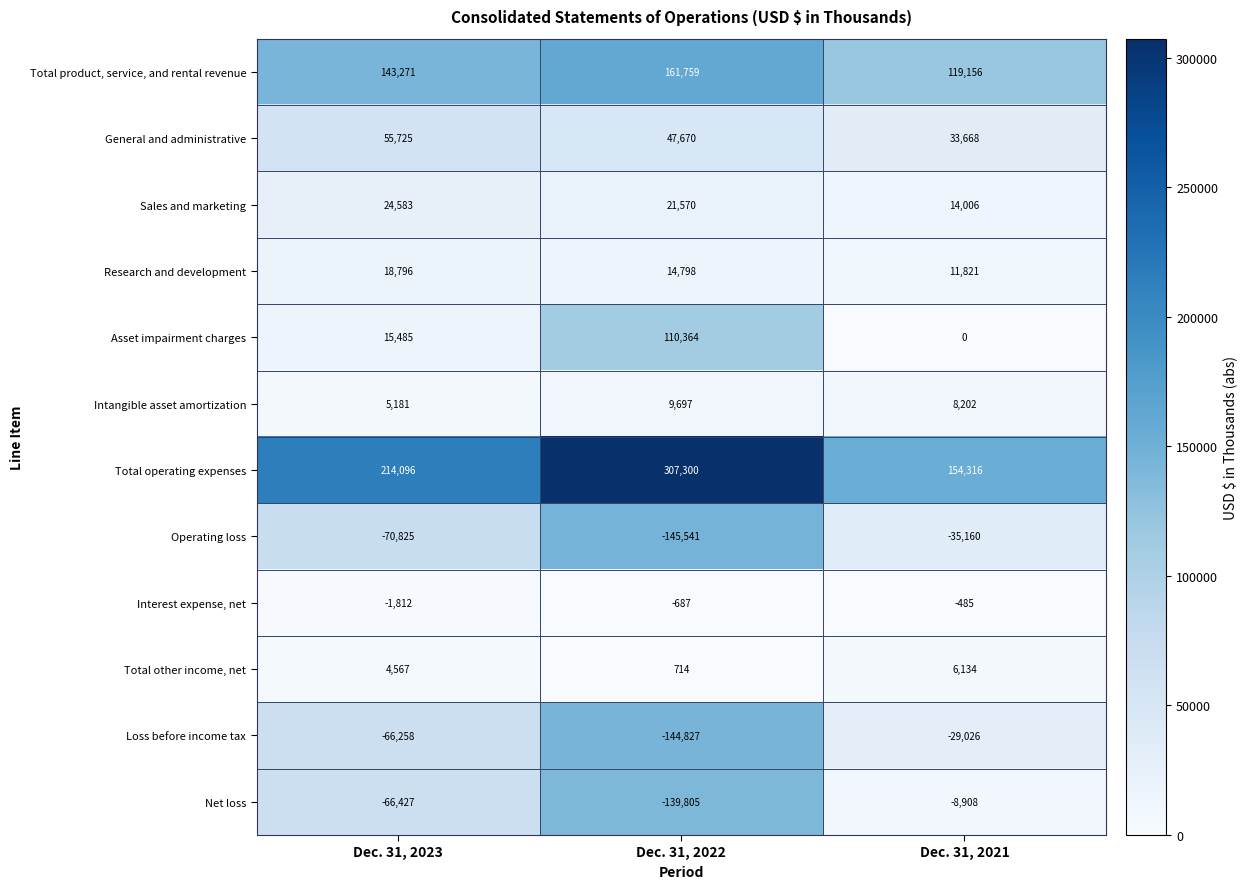

Is it true that Sales and marketing equals 42569 at Dec. 31, 2023?

False